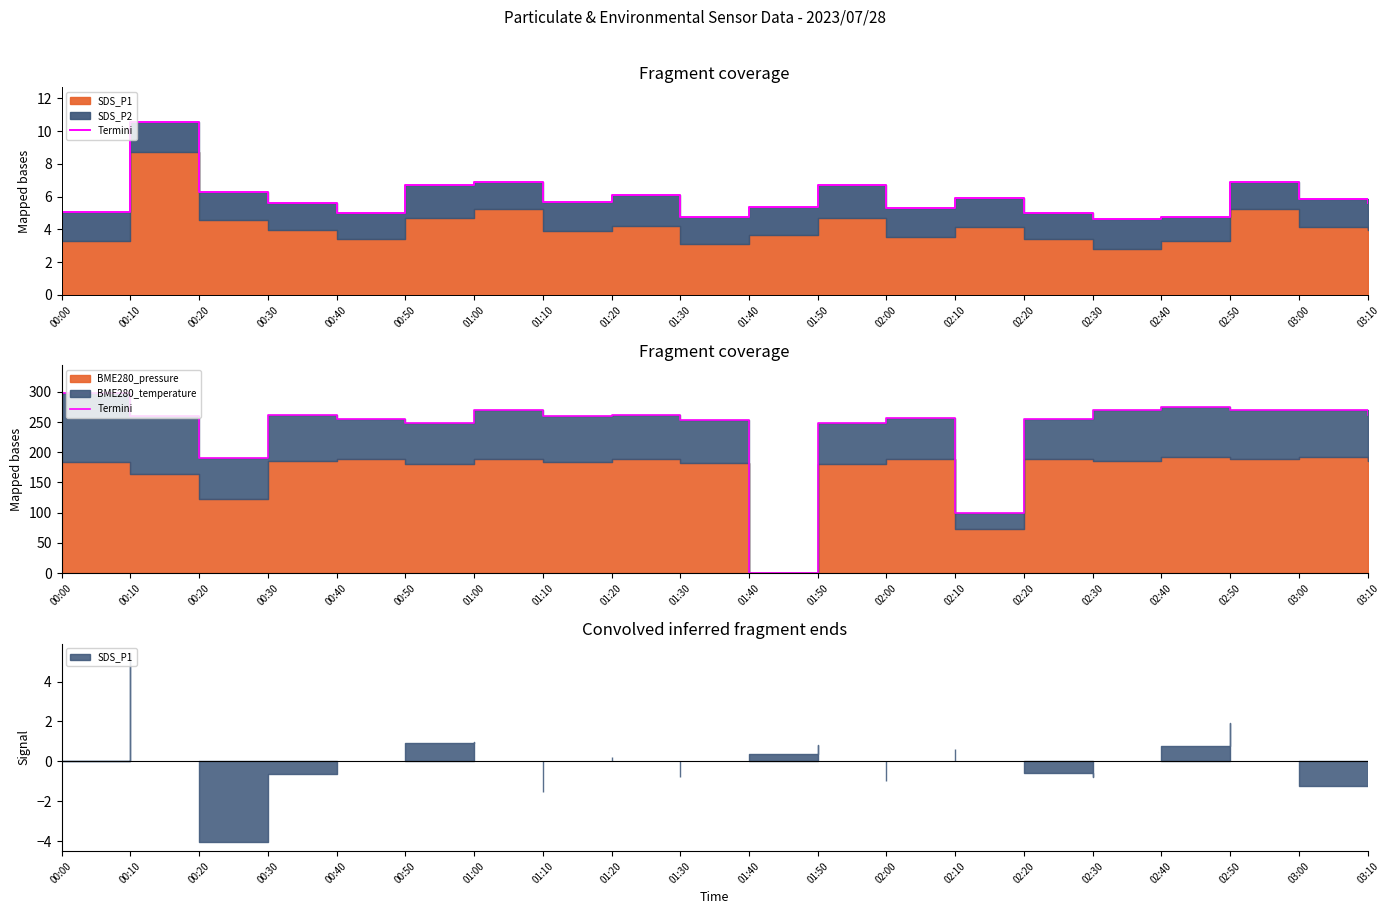

Is it true that the value at 02:20 is 254.3?

True